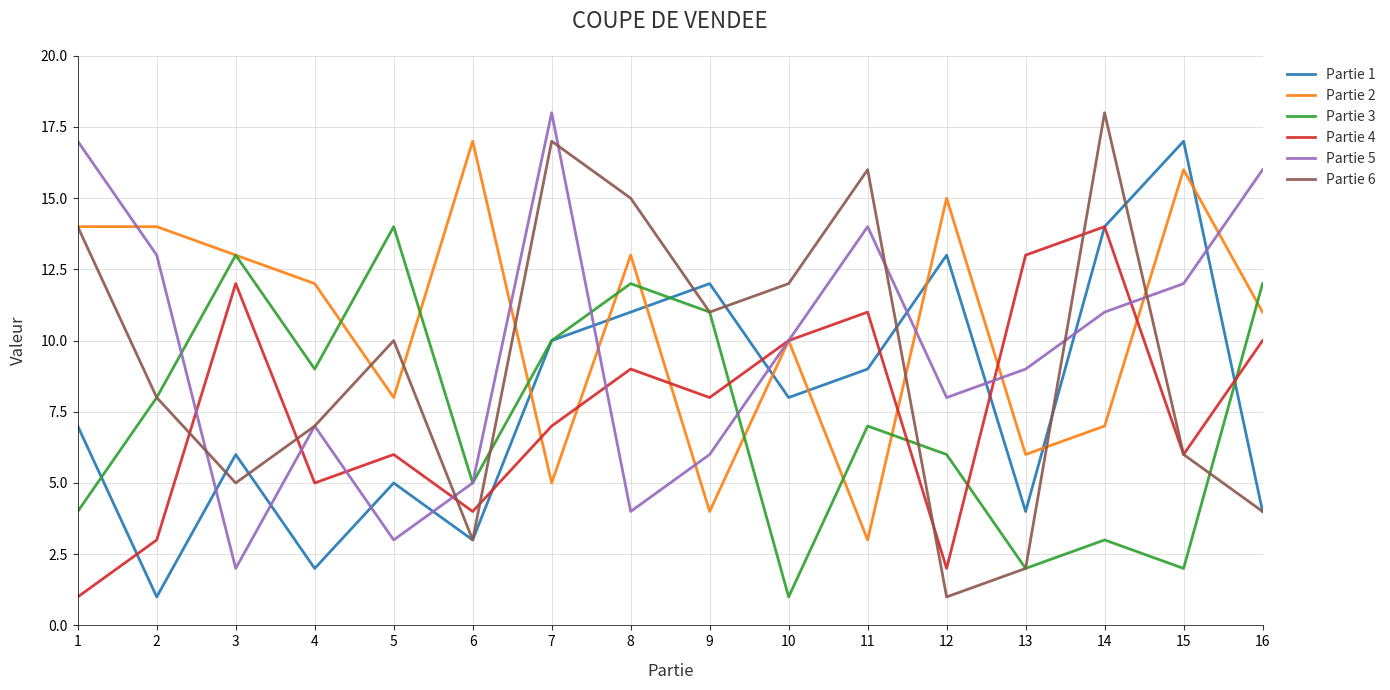

How many interior local valleys does the Partie 5 series have?

4